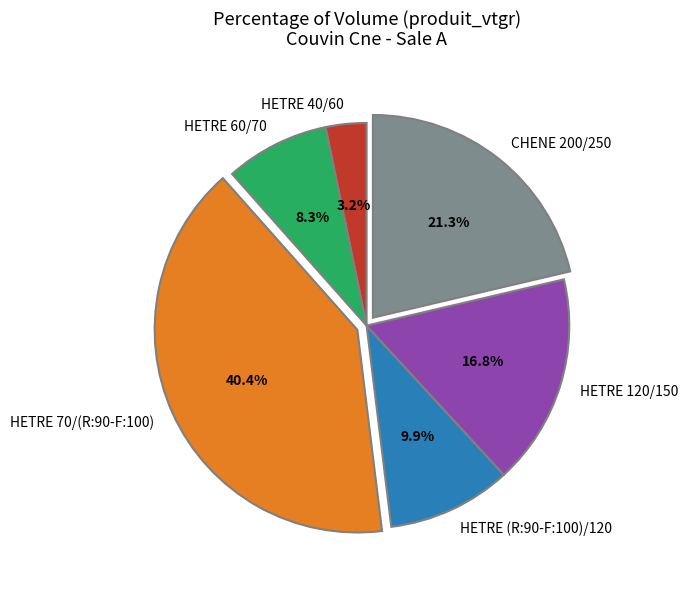

What portion of the pie excludes HETRE 40/60?

96.8%